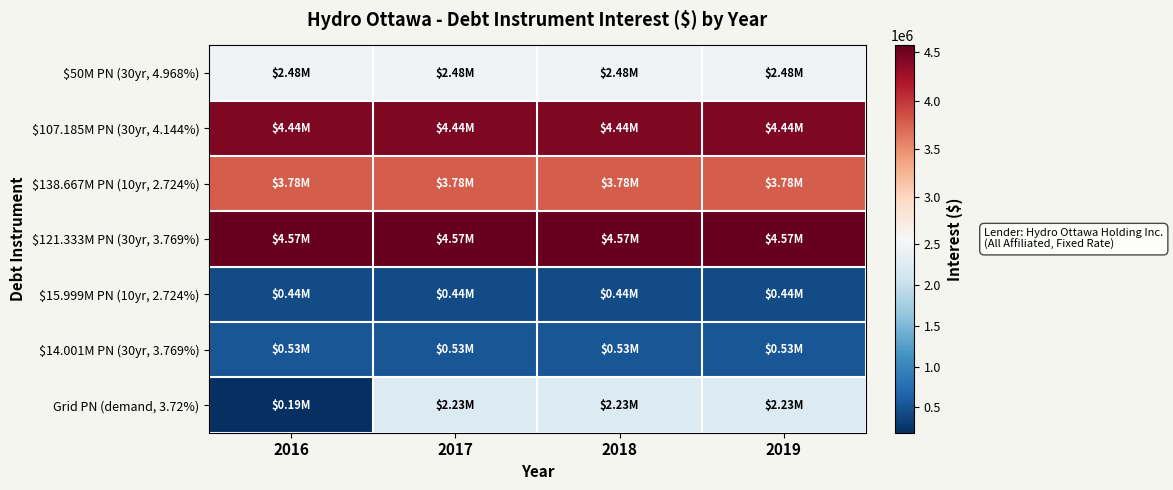

Reading left to right, transcribe all the data shown in this chart.

$50M PN (30yr, 4.968%): 2016=2484000.0	2017=2484000.0	2018=2484000.0	2019=2484000.0
$107.185M PN (30yr, 4.144%): 2016=4441746.4	2017=4441746.4	2018=4441746.4	2019=4441746.4
$138.667M PN (10yr, 2.724%): 2016=3777289.1	2017=3777289.1	2018=3777289.1	2019=3777289.1
$121.333M PN (30yr, 3.769%): 2016=4573040.8	2017=4573040.8	2018=4573040.8	2019=4573040.8
$15.999M PN (10yr, 2.724%): 2016=435812.8	2017=435812.8	2018=435812.8	2019=435812.8
$14.001M PN (30yr, 3.769%): 2016=527697.7	2017=527697.7	2018=527697.7	2019=527697.7
Grid PN (demand, 3.72%): 2016=189049.2	2017=2232000.0	2018=2232000.0	2019=2232000.0